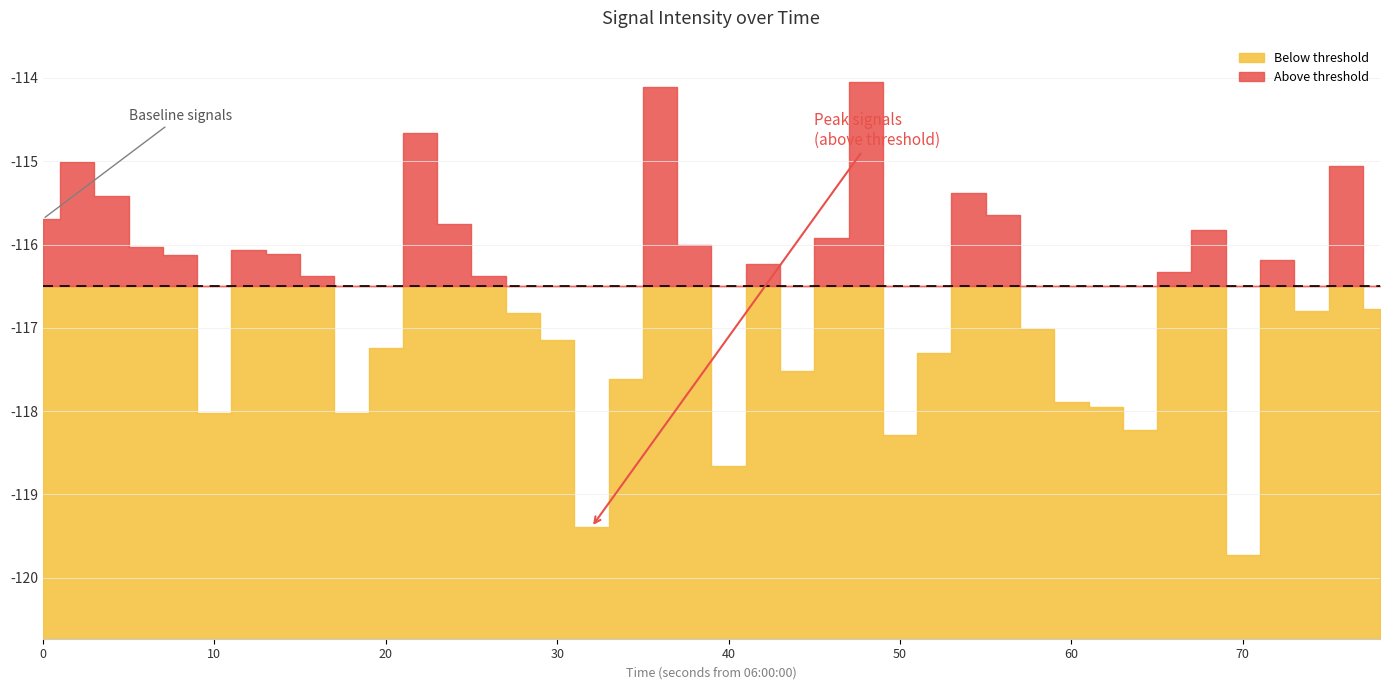

What is the sum of all values?

-4664.8